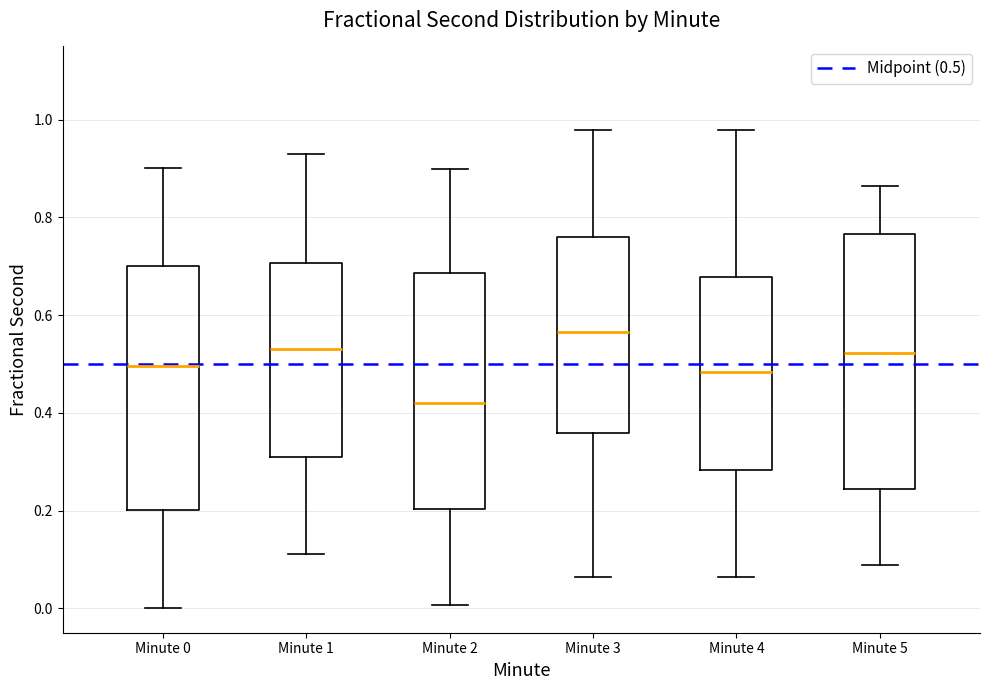

Which box is the tallest, from its lower edge to its upper edge?

Minute 5